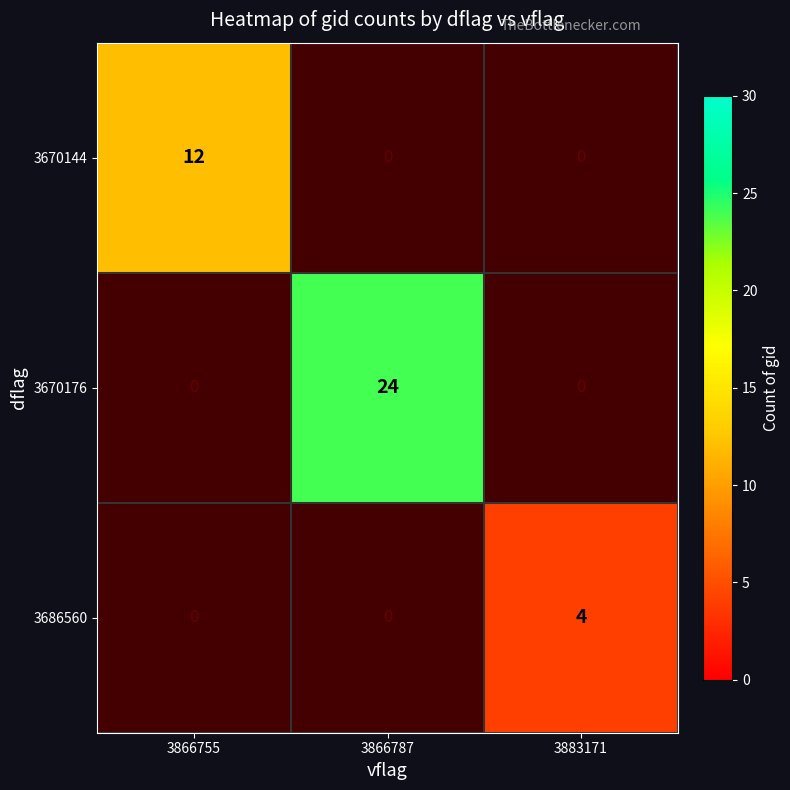

Is it true that 3670176 equals 24 at 3866787?

True